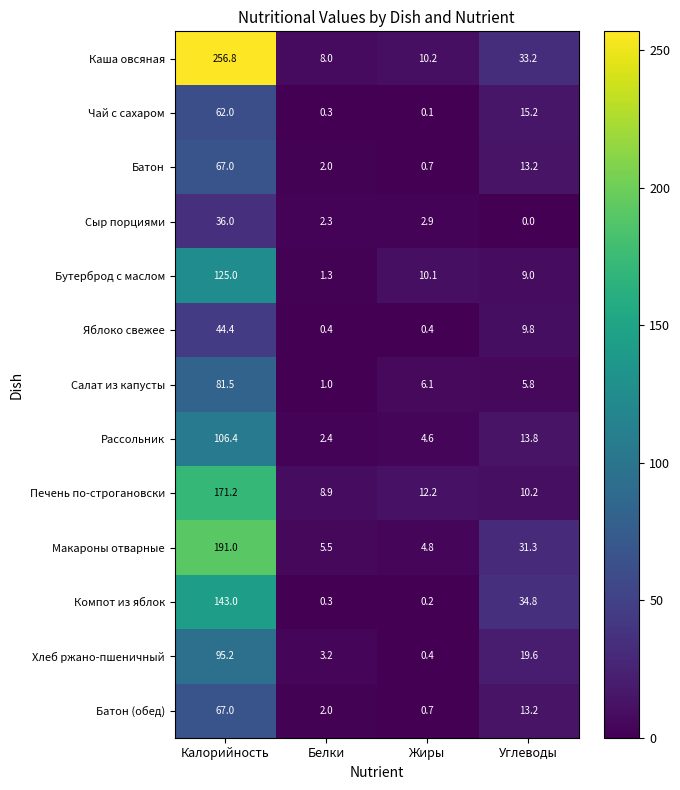

What is the sum of the Каша овсяная values at Углеводы and Калорийность?

290.0